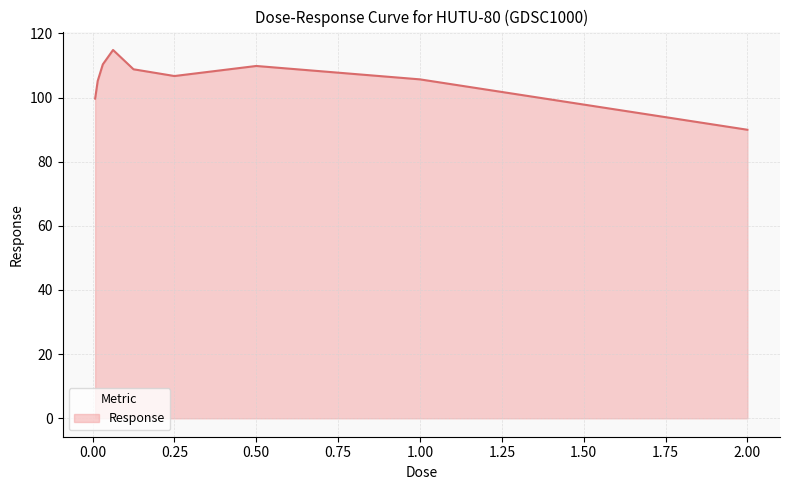

What is the difference between the maximum and minimum values?

24.9